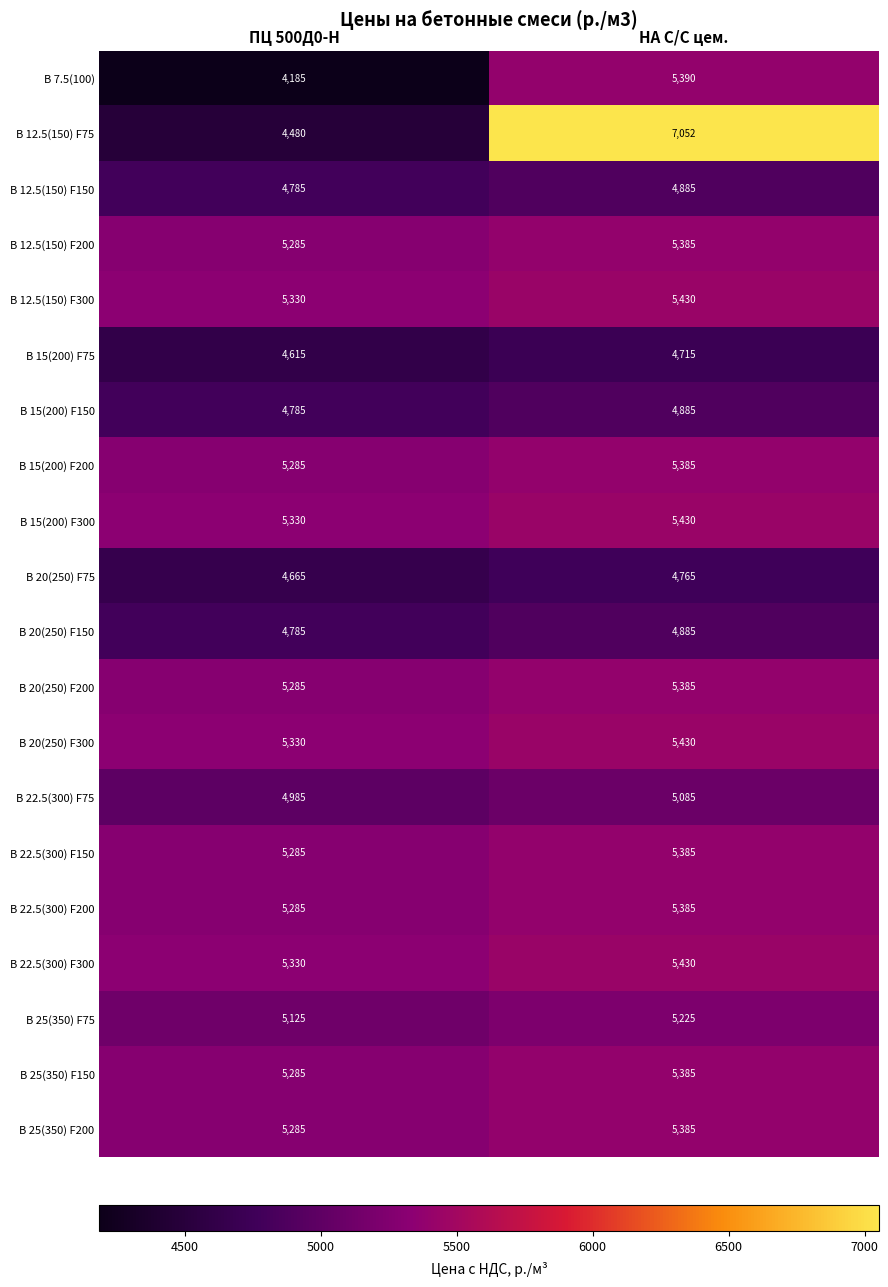

What is the greatest value displayed?

7052